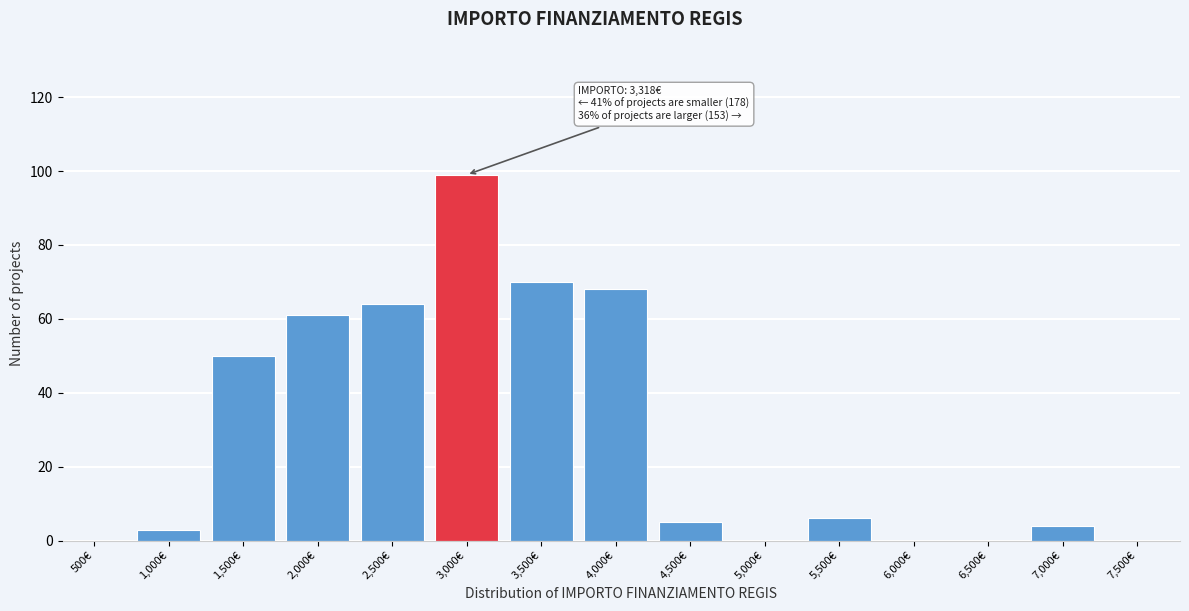

Reading right to left, what are all the values shown in this chart?

7,500€=0	7,000€=4	6,500€=0	6,000€=0	5,500€=6	5,000€=0	4,500€=5	4,000€=68	3,500€=70	3,000€=99	2,500€=64	2,000€=61	1,500€=50	1,000€=3	500€=0